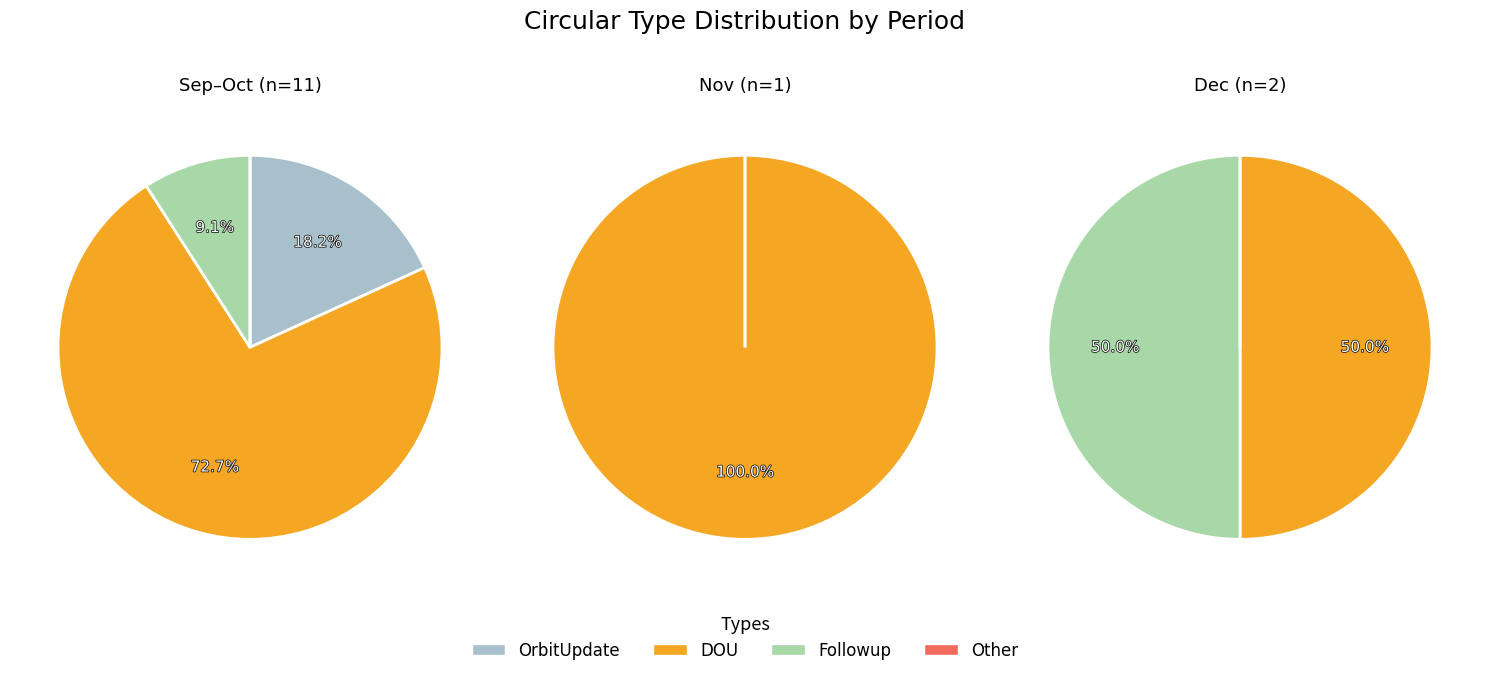

How many slices are in this pie chart?

12